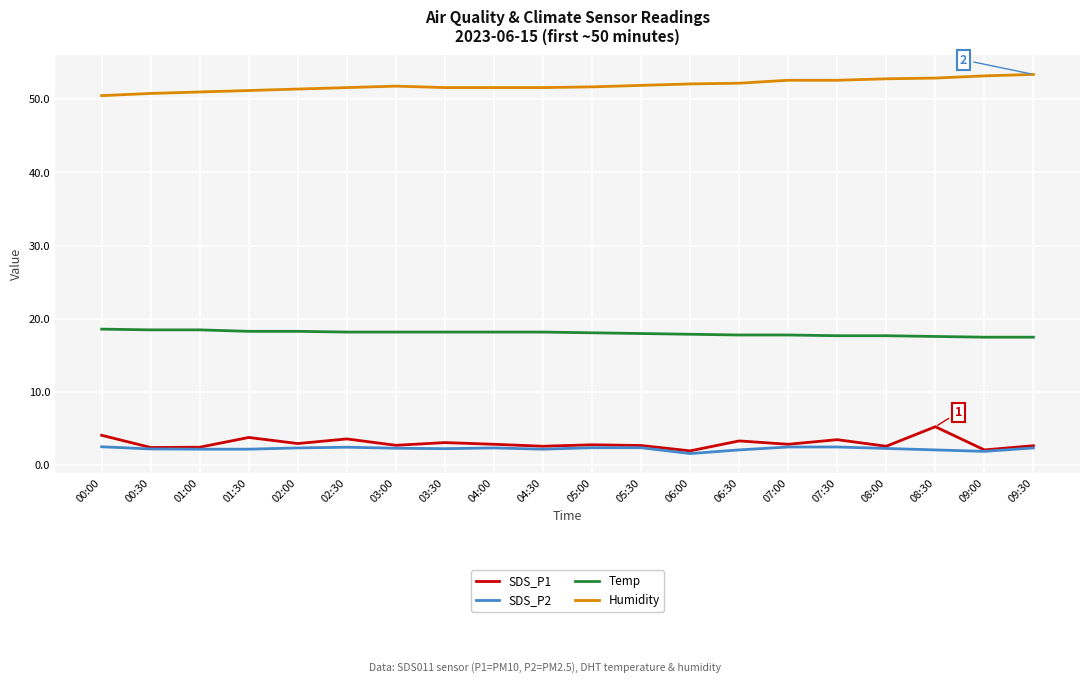

What is the spread (max minus min) of values at 07:00?

50.1